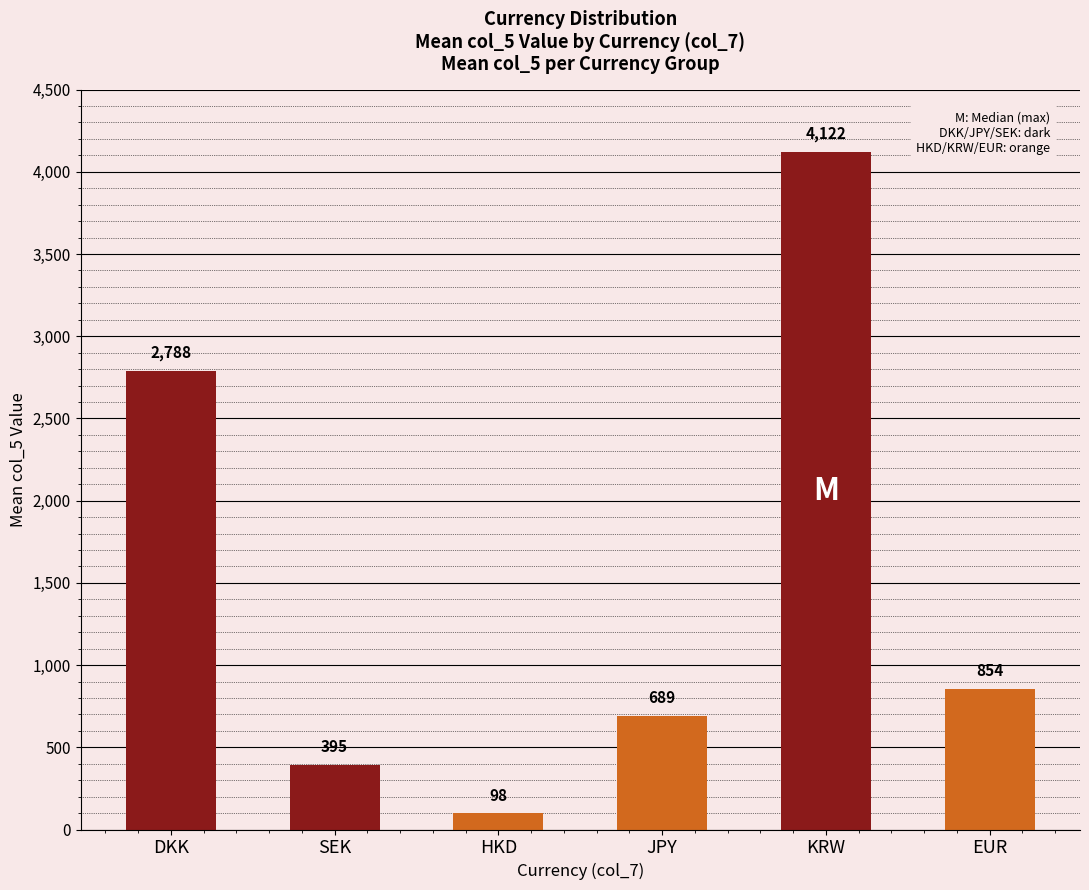

Rank the categories by value from lowest to highest.

HKD, SEK, JPY, EUR, DKK, KRW